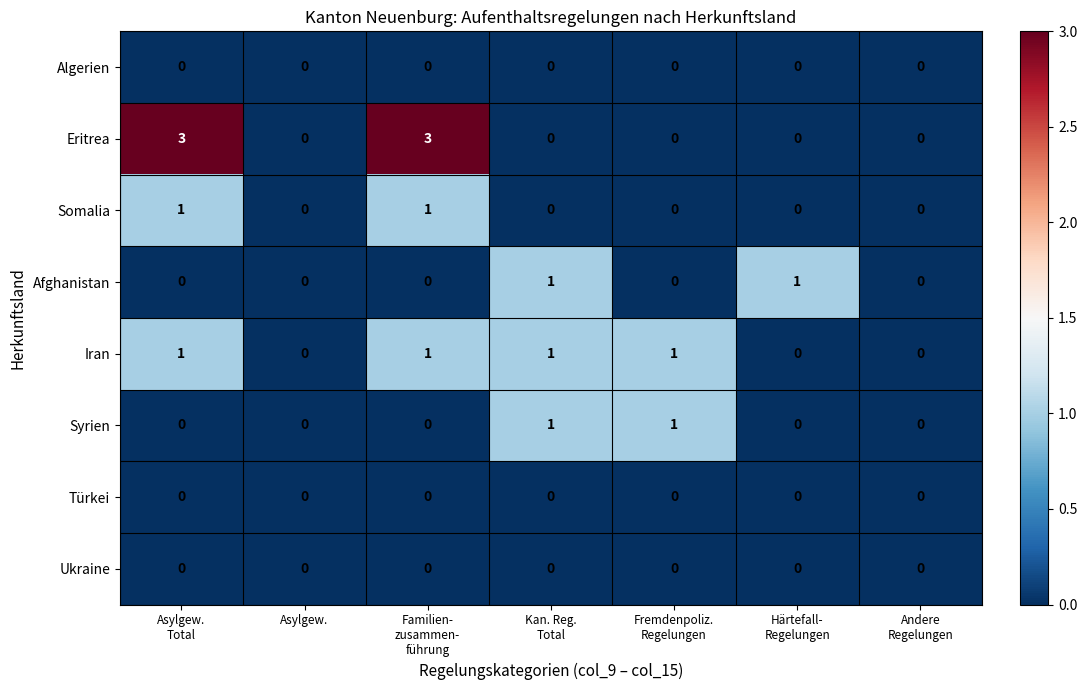

How many Eritrea values are between 0 and 3?

7